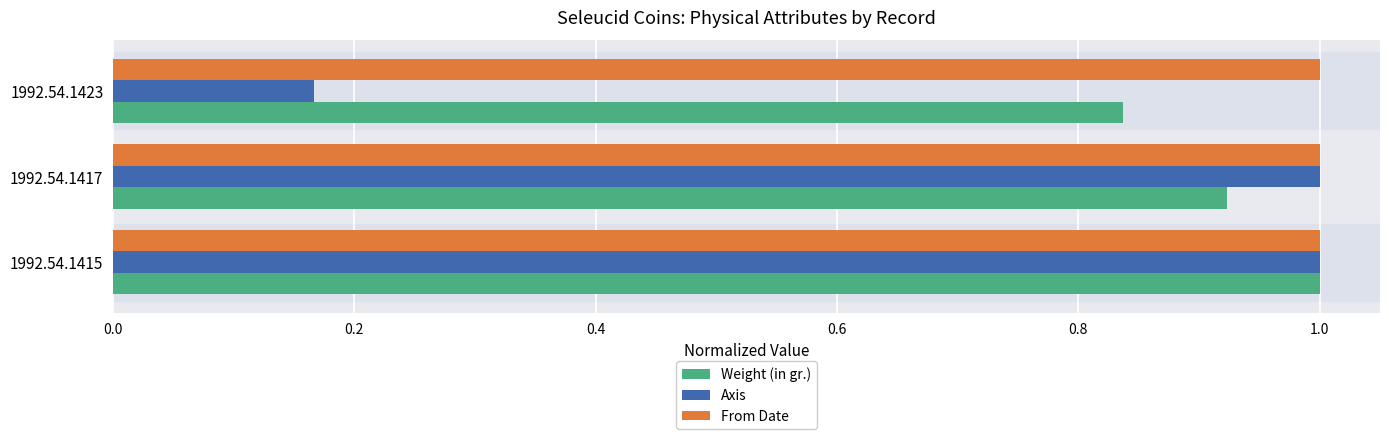

What is the sum of all Weight (in gr.) values?

2.8